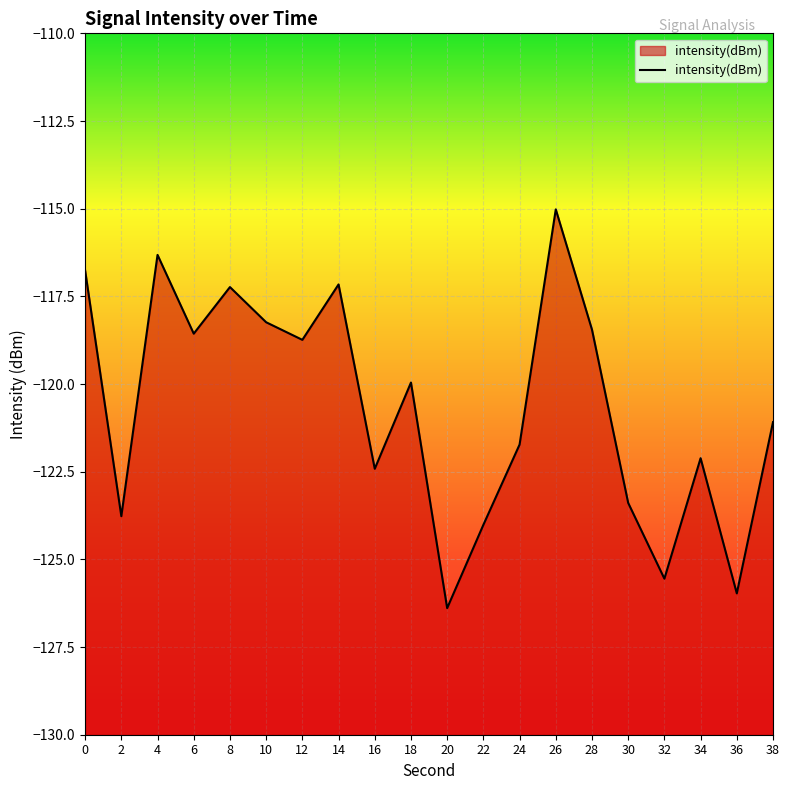

How many interior local valleys (lower than both neighbors) does the data have?

7